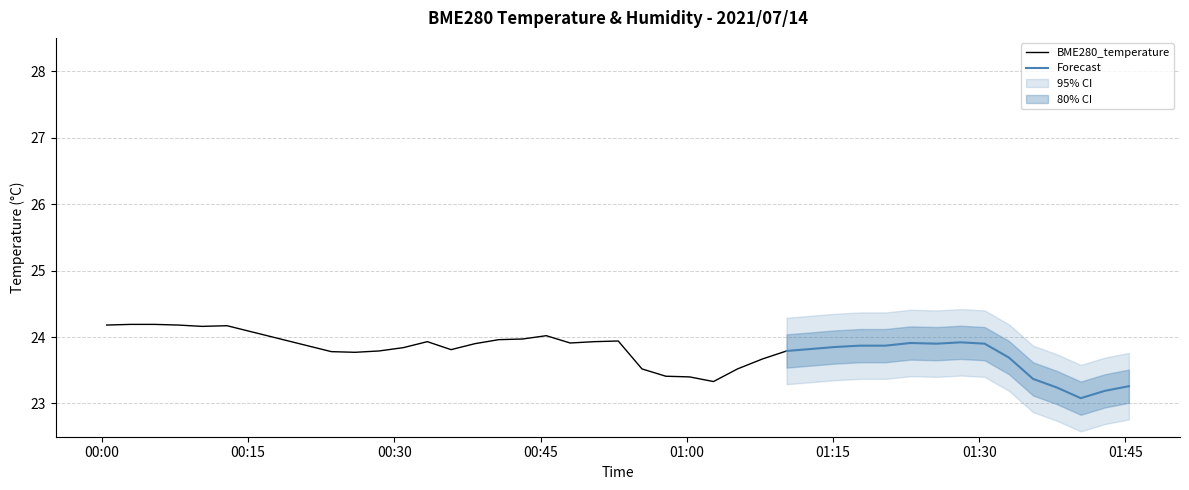

What is the maximum value shown in the chart?

24.2